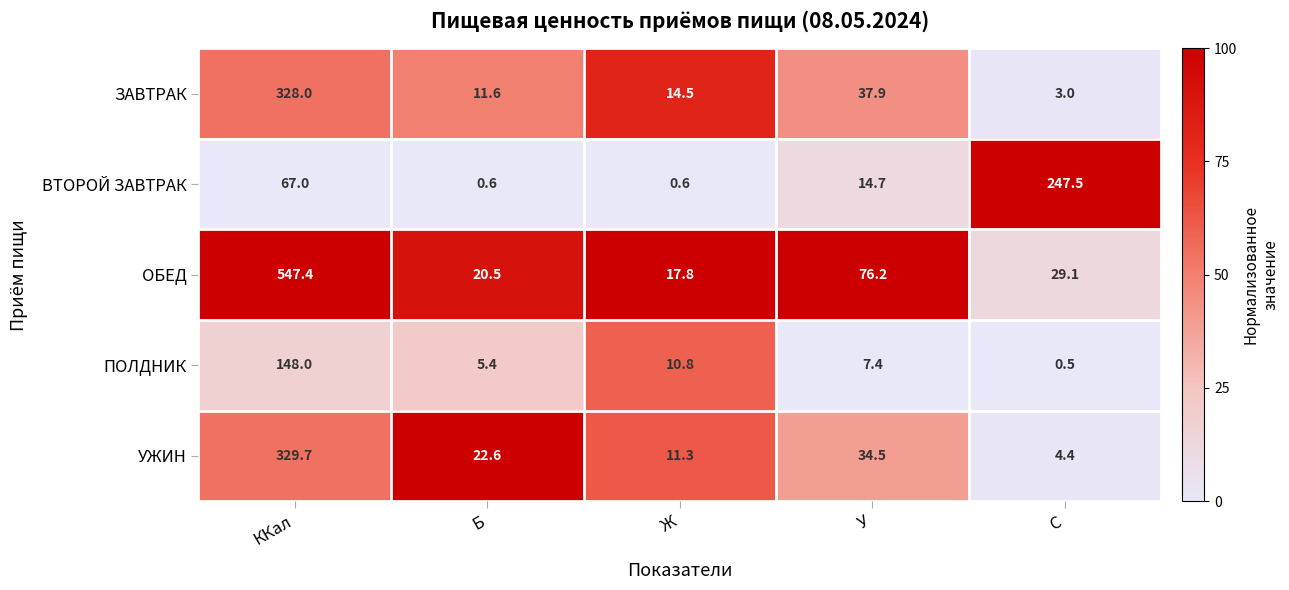

At which category is the sum across all series the highest?

ККал